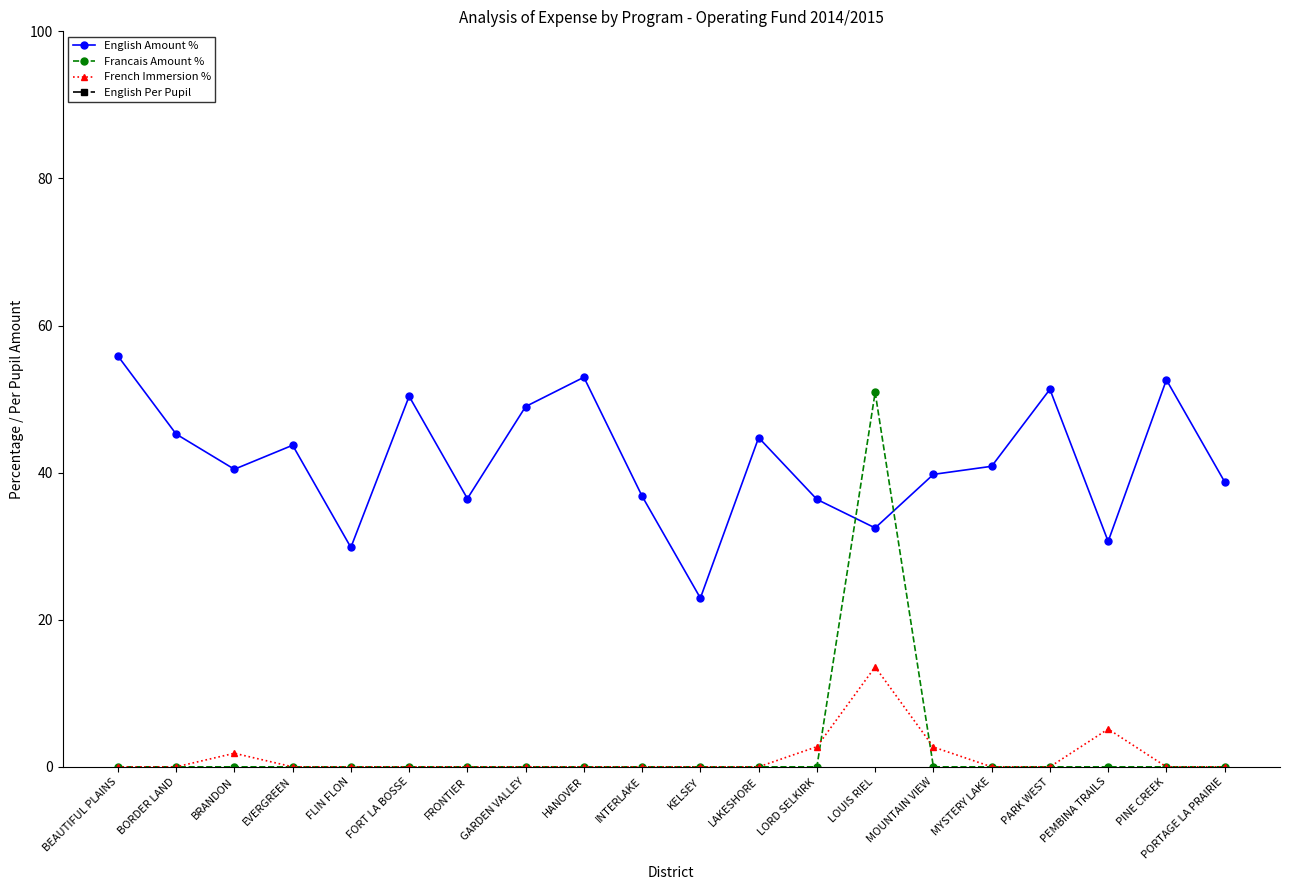

How many lines are shown in the chart?

4